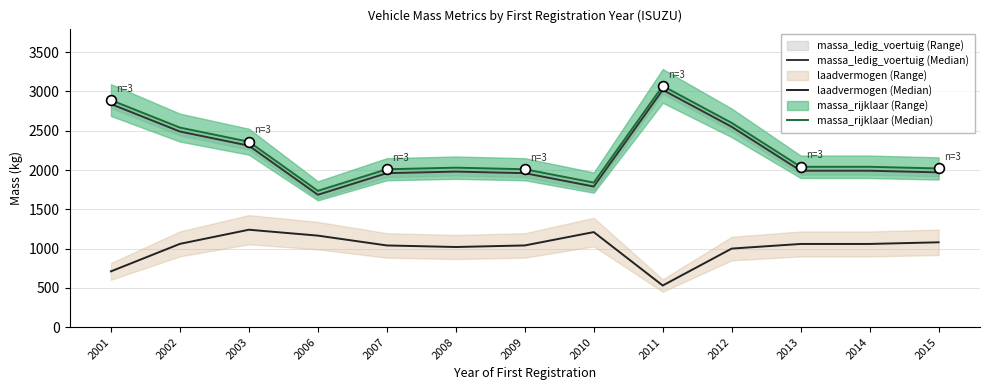

Which series has the widest spread of Y values?

massa_ledig_voertuig (Median)